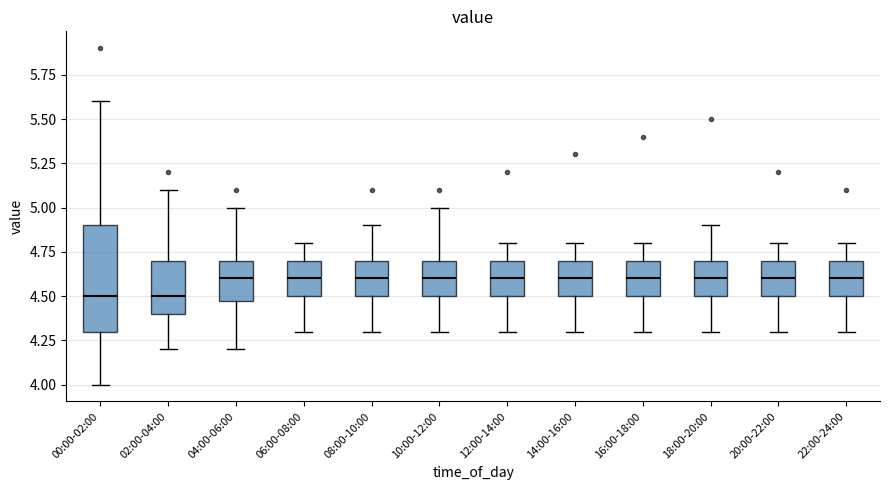

Reading left to right, transcribe this box plot: for each box, give where its median line is, the range the box spans, and where its two whiskers end, as read against the y-axis. The values are not printed on the chart, so give them approximately, as read against the axis.

00:00-02:00: median 4.5, box 4.3 to 4.9, whiskers 4.0 to 5.6
02:00-04:00: median 4.5, box 4.4 to 4.7, whiskers 4.2 to 5.1
04:00-06:00: median 4.6, box 4.5 to 4.7, whiskers 4.2 to 5.0
06:00-08:00: median 4.6, box 4.5 to 4.7, whiskers 4.3 to 4.8
08:00-10:00: median 4.6, box 4.5 to 4.7, whiskers 4.3 to 4.9
10:00-12:00: median 4.6, box 4.5 to 4.7, whiskers 4.3 to 5.0
12:00-14:00: median 4.6, box 4.5 to 4.7, whiskers 4.3 to 4.8
14:00-16:00: median 4.6, box 4.5 to 4.7, whiskers 4.3 to 4.8
16:00-18:00: median 4.6, box 4.5 to 4.7, whiskers 4.3 to 4.8
18:00-20:00: median 4.6, box 4.5 to 4.7, whiskers 4.3 to 4.9
20:00-22:00: median 4.6, box 4.5 to 4.7, whiskers 4.3 to 4.8
22:00-24:00: median 4.6, box 4.5 to 4.7, whiskers 4.3 to 4.8